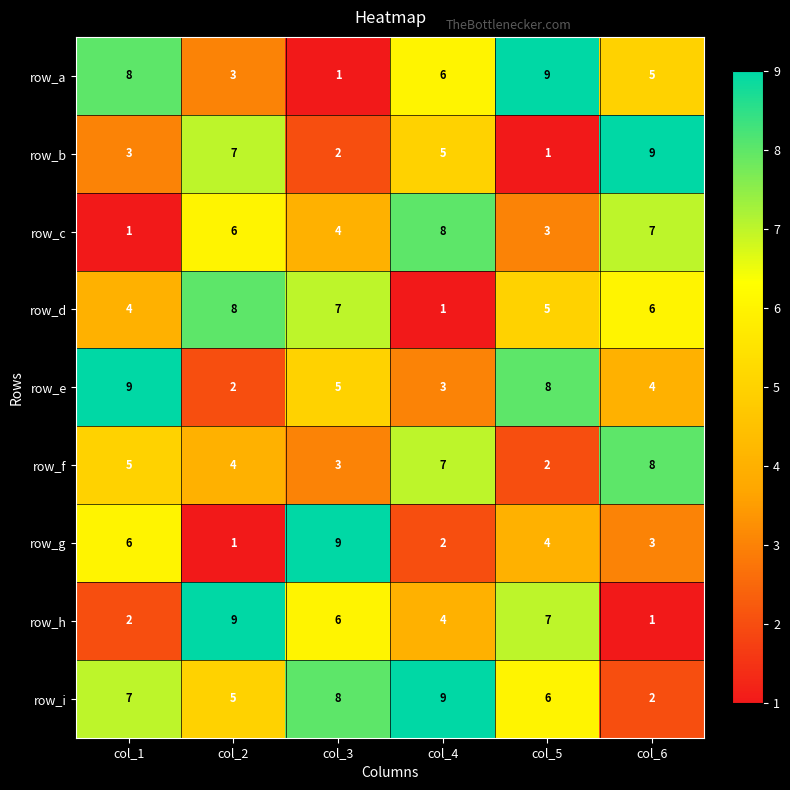

The value of row_b at col_1 is 5. True or false?

False